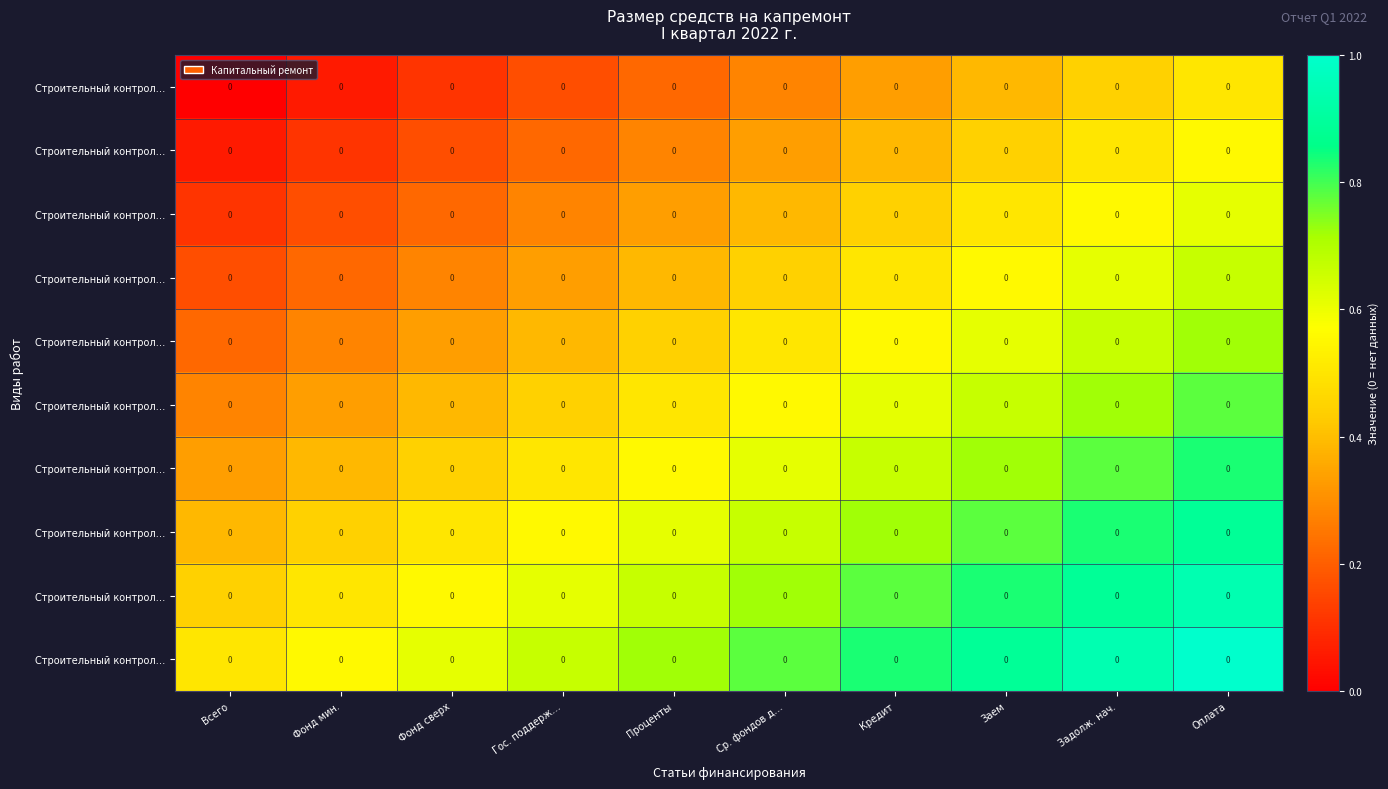

At how many categories does at least one series exceed 0?

10